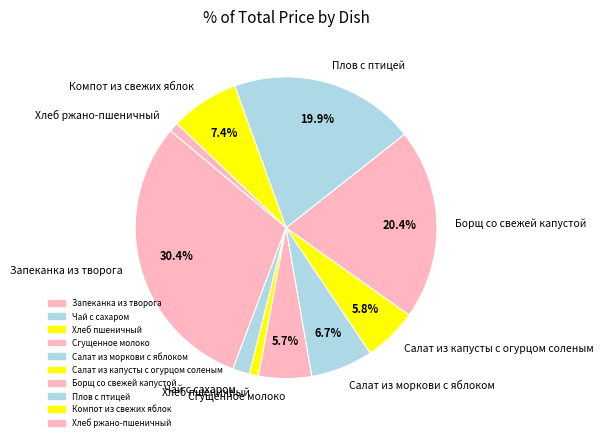

Count the number of slices in the pie.

10